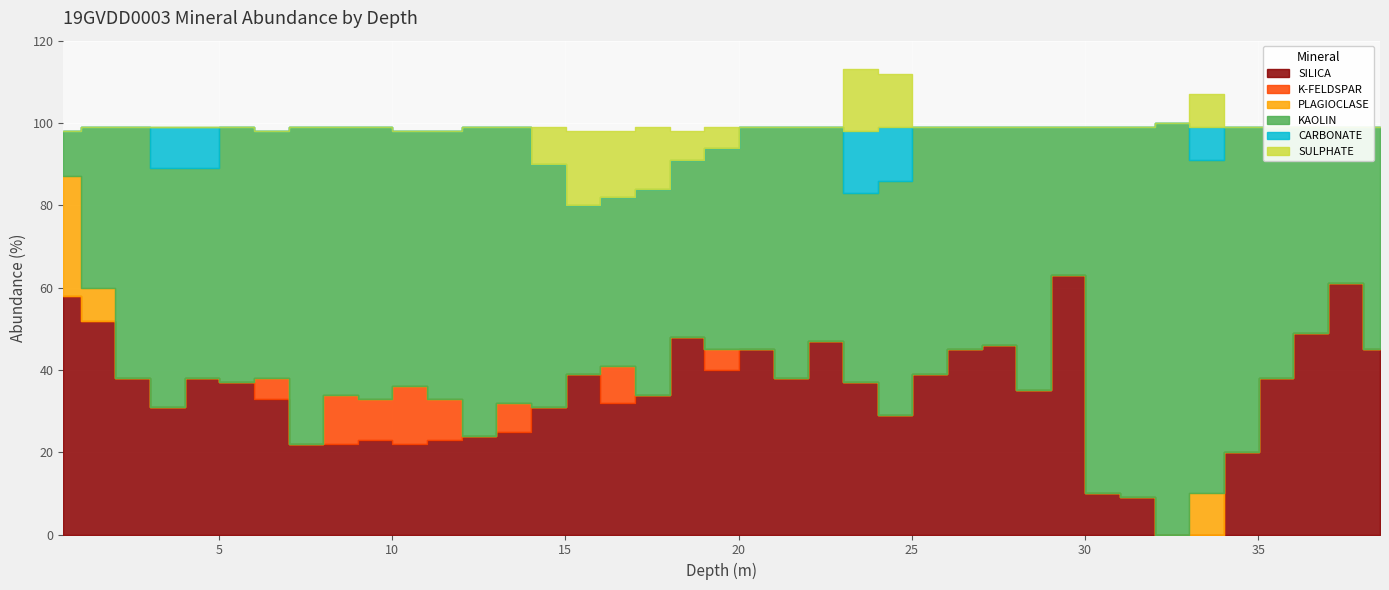

What is the value of the SULPHATE point at the 20th from the left?

5